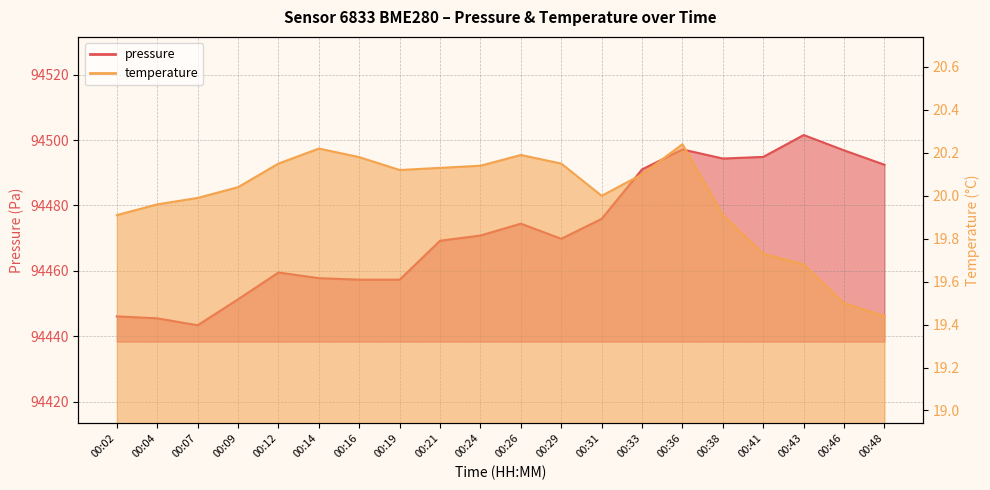

Rank the series by their average value, from lowest to highest.

temperature, pressure